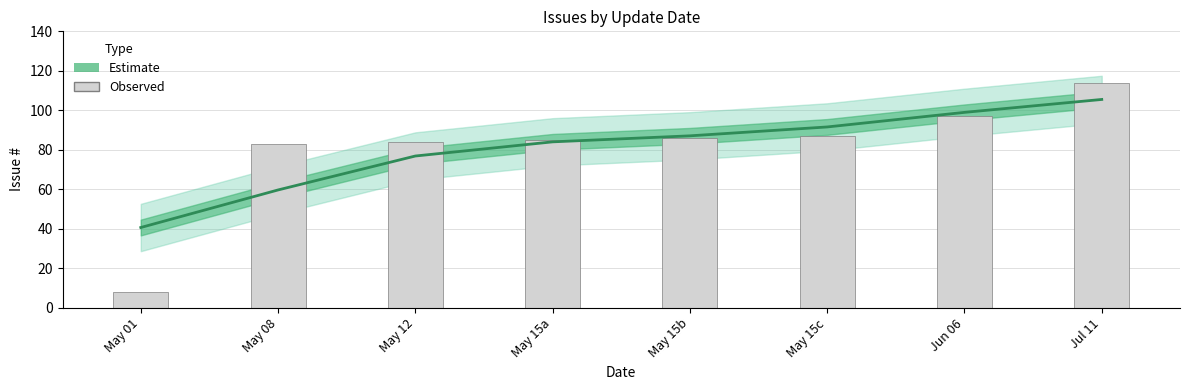

Reading right to left, what are all the values shown in this chart?

Estimate: Jul 11=105.5	Jun 06=98.9	May 15c=91.5	May 15b=87.0	May 15a=84.0	May 12=76.8	May 08=59.6	May 01=40.6
Observed: Jul 11=114.0	Jun 06=97.0	May 15c=87.0	May 15b=86.0	May 15a=85.0	May 12=84.0	May 08=83.0	May 01=8.0